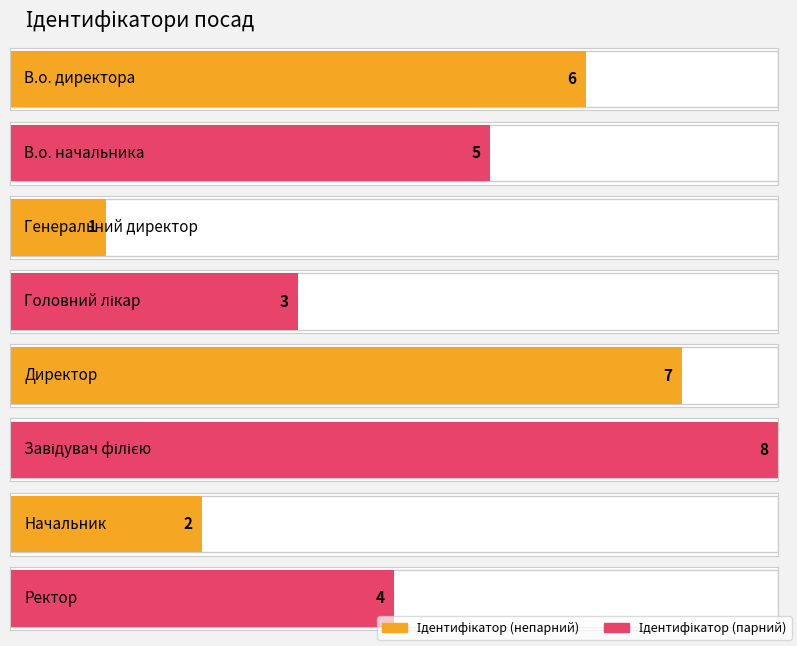

What is the difference between the maximum and second lowest values?

6